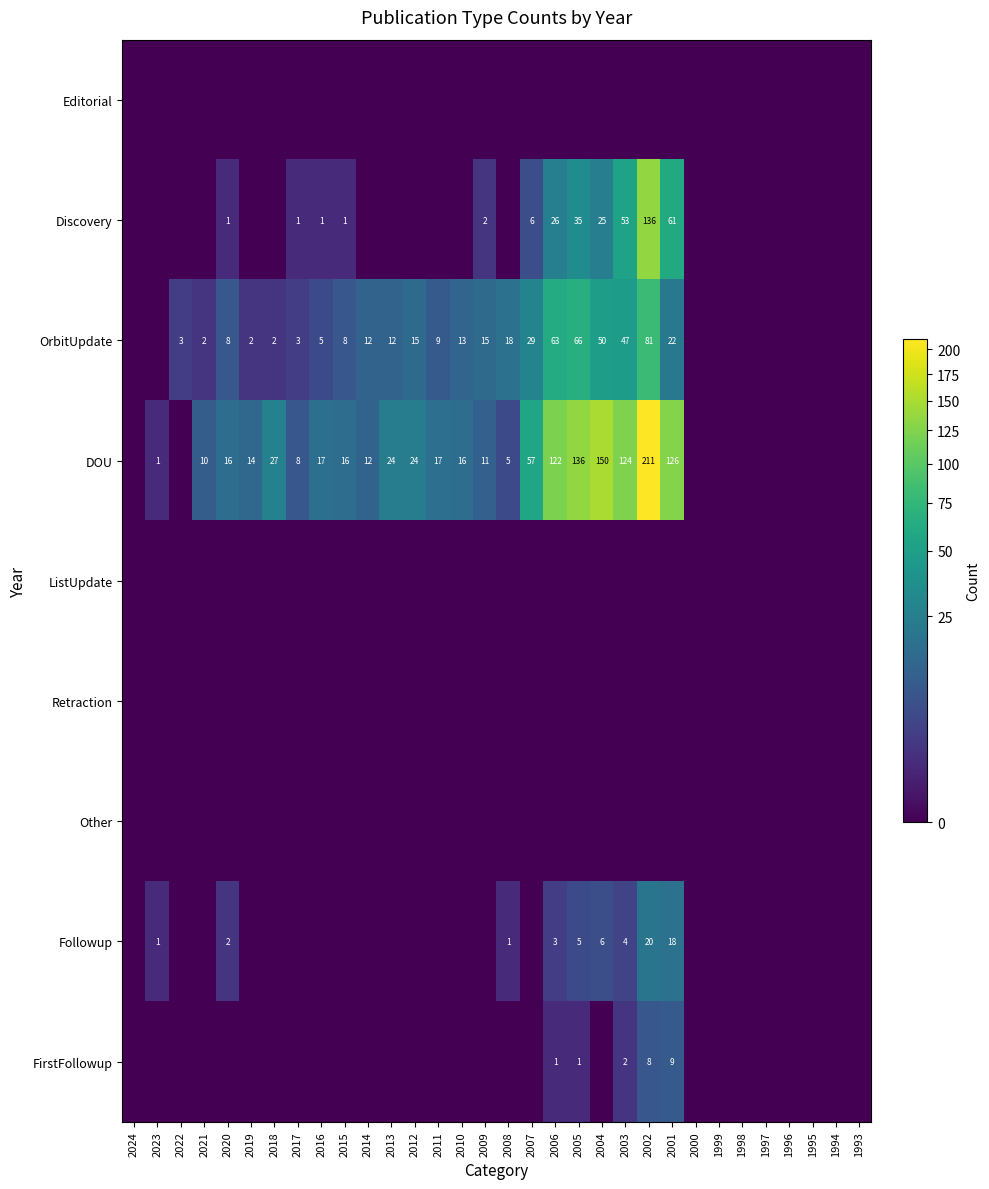

What is the difference between the DOU values at 2021 and 2005?

126